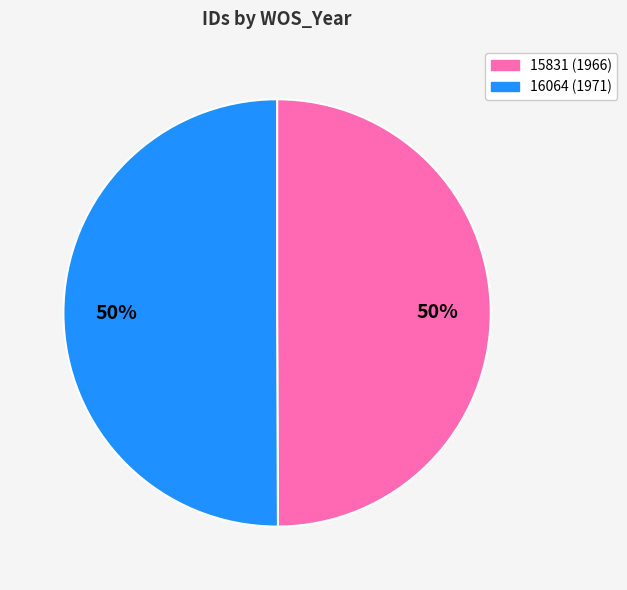

The 15831 slice represents 35% of the pie. True or false?

False